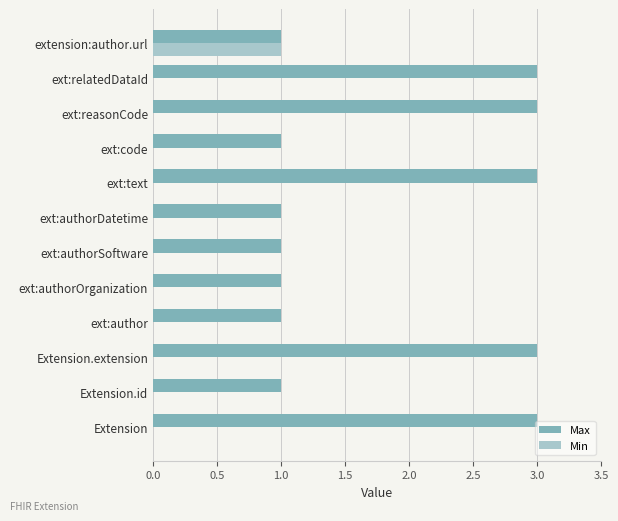

True or false: Min has a value of 0 at ext:authorDatetime.

True